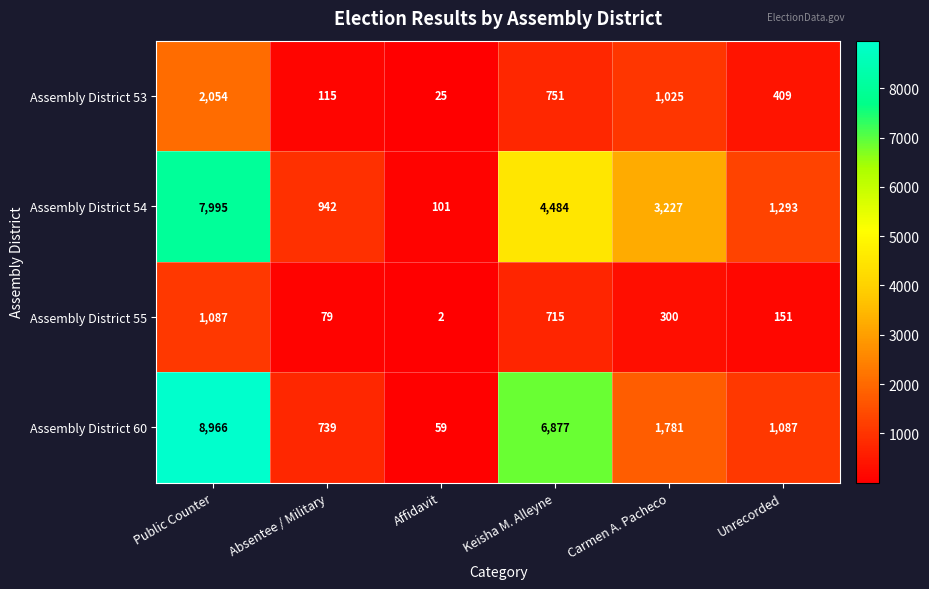

Rank the series at Unrecorded from highest to lowest value.

Assembly District 54, Assembly District 60, Assembly District 53, Assembly District 55